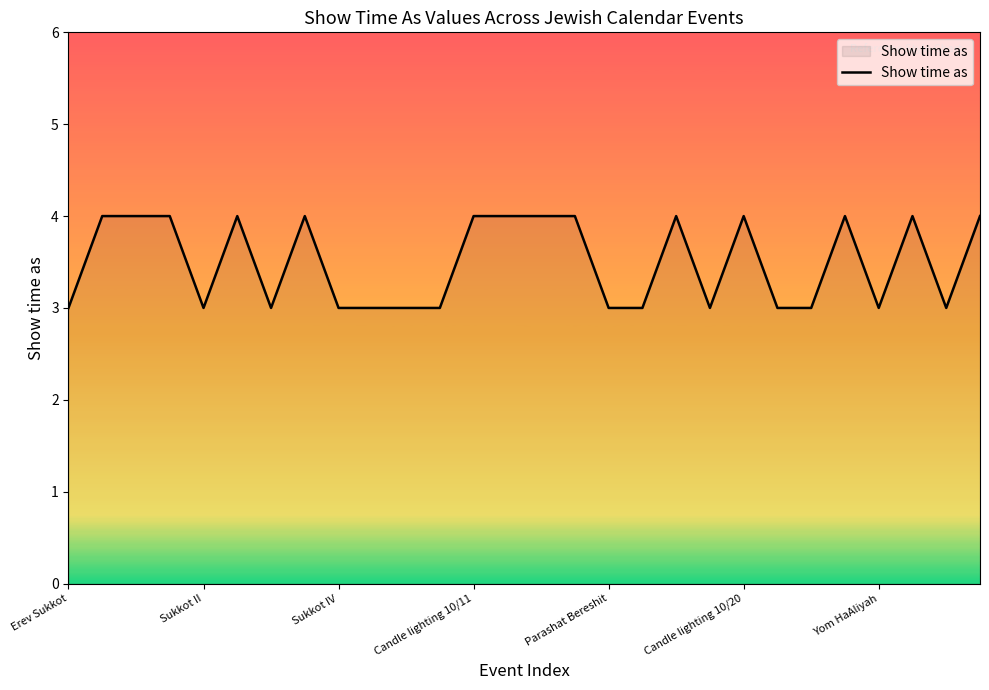

What is the minimum value shown in the chart?

3